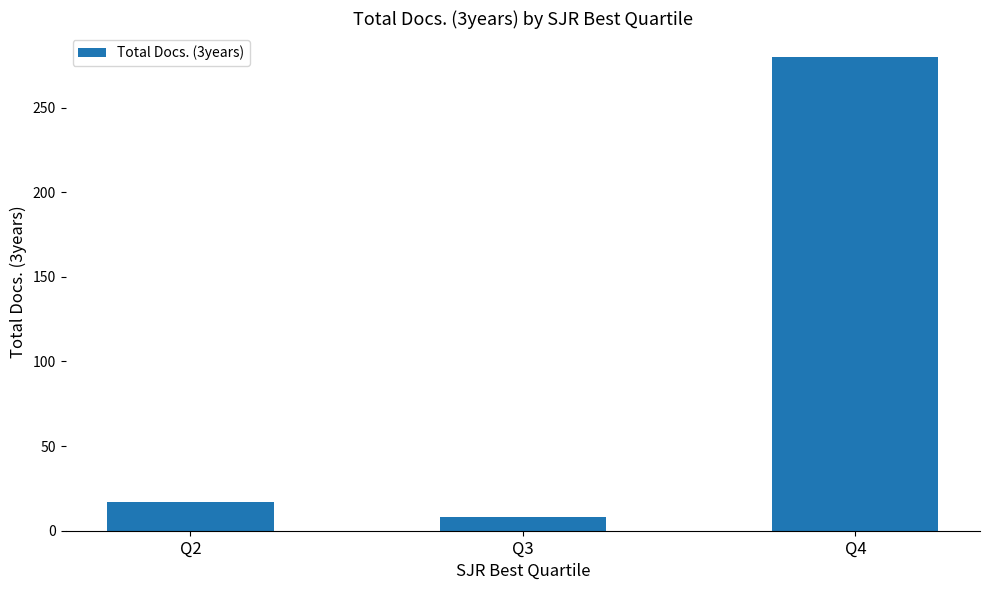

Rank the categories by value from lowest to highest.

Q3, Q2, Q4